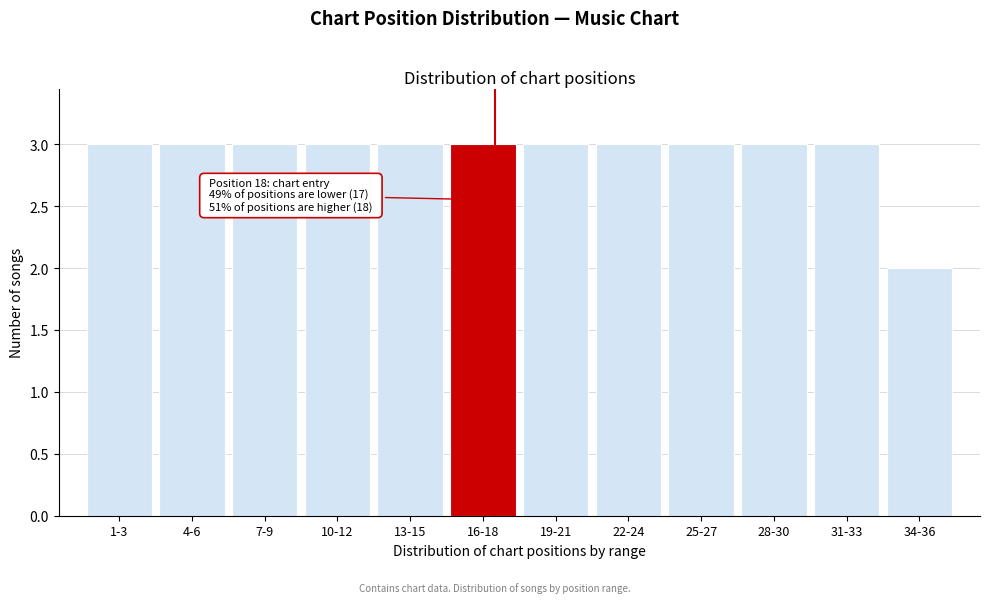

Reading left to right, extract all data points from this chart.

1-3=3	4-6=3	7-9=3	10-12=3	13-15=3	16-18=3	19-21=3	22-24=3	25-27=3	28-30=3	31-33=3	34-36=2